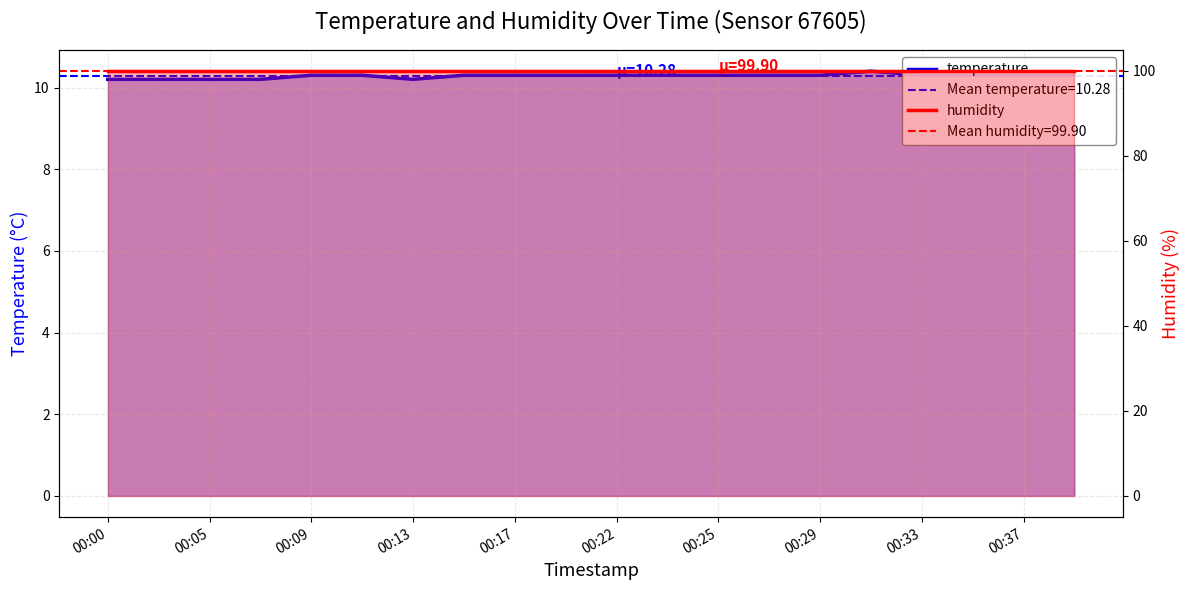

How many lines are shown in the chart?

2